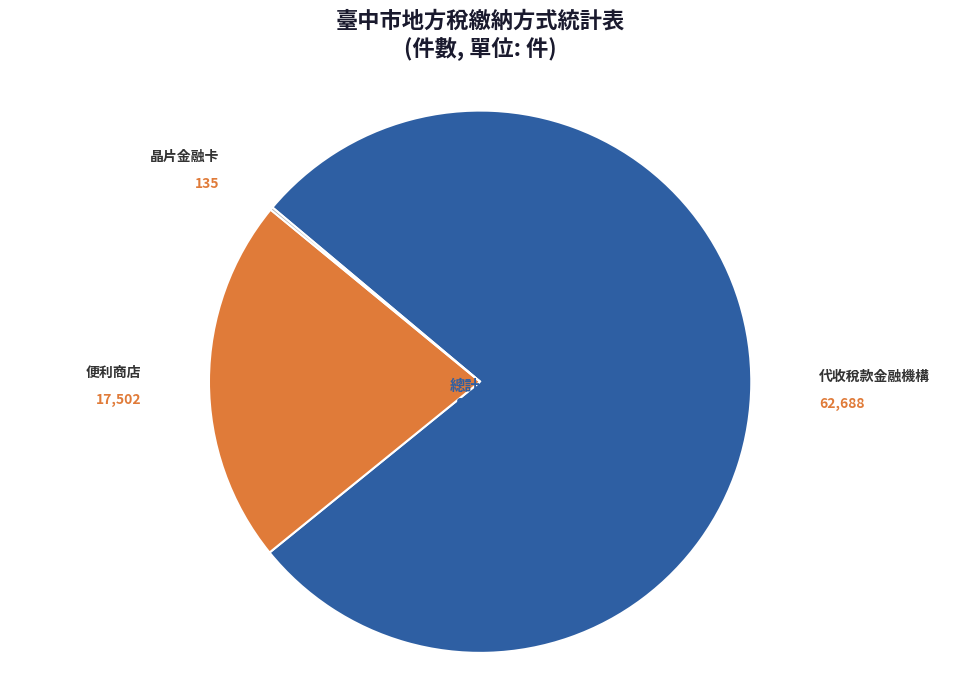

Does any single category account for the majority?

Yes